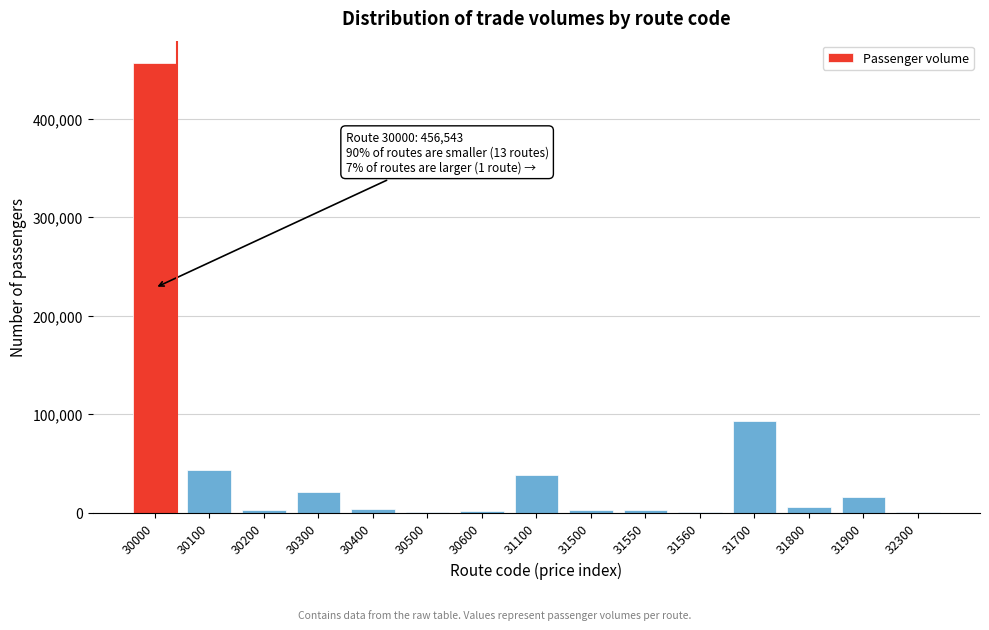

Where is the data nearest to the value 228439?

31700